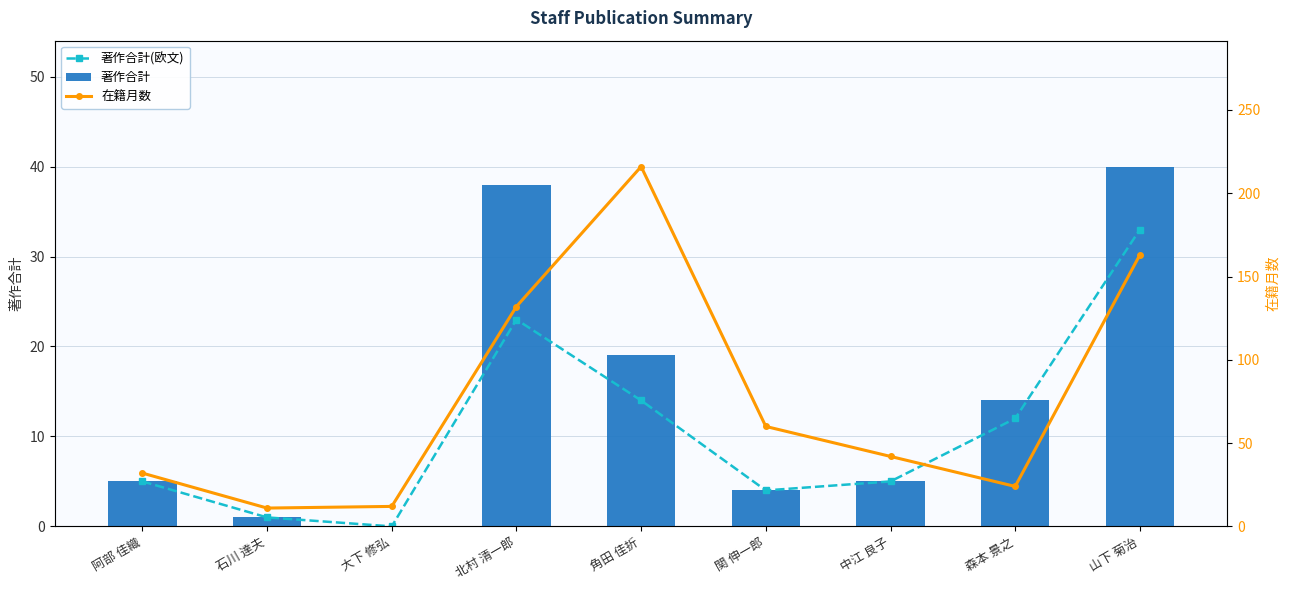

Which category has the lowest value across all series?

大下 修弘